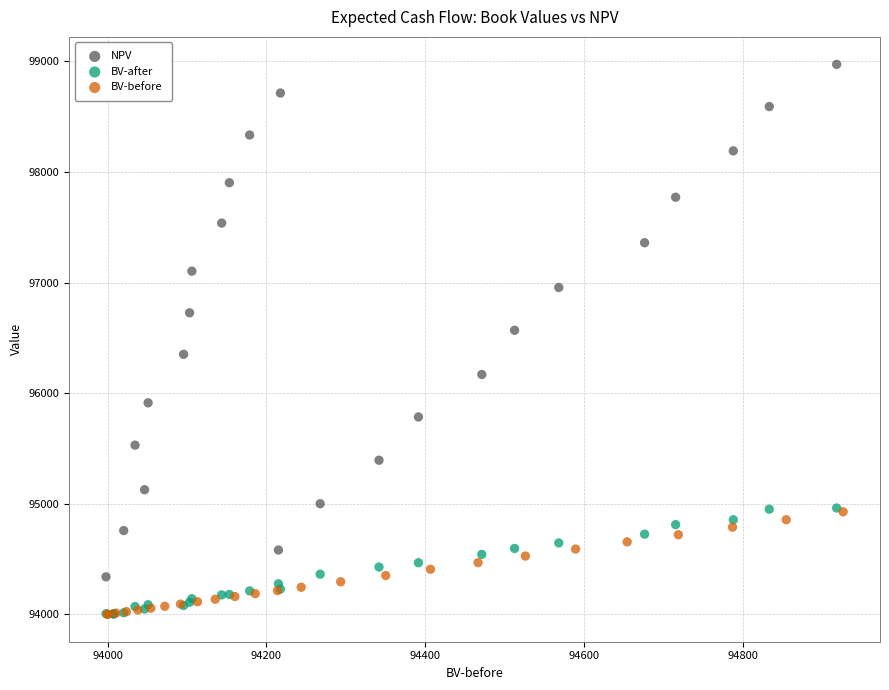

Which series contains the highest Y value?

NPV